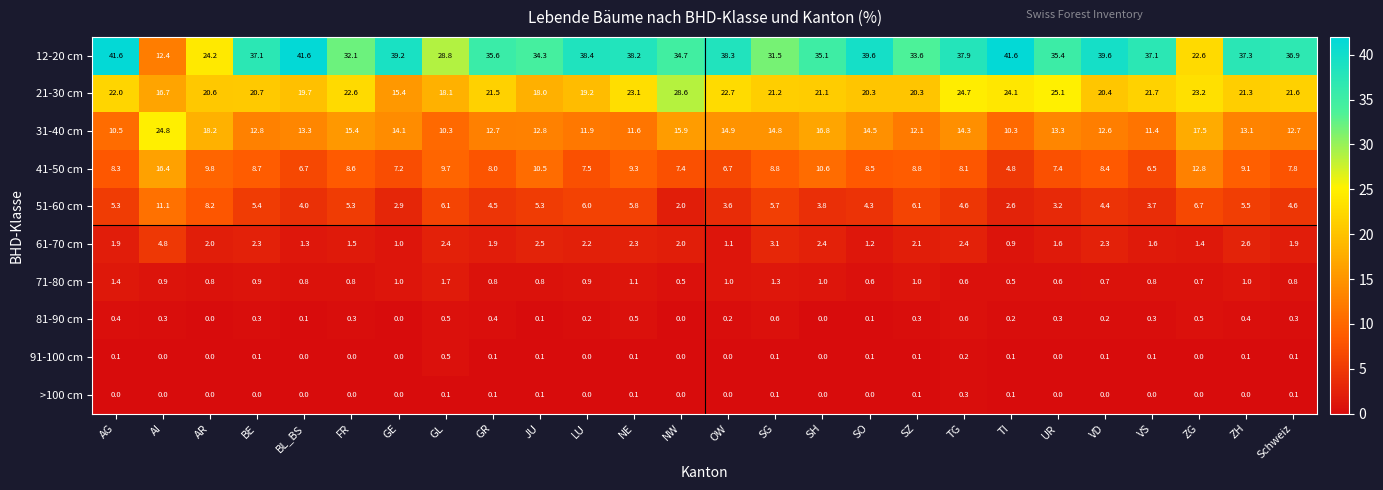

How many data points does each series have?

26